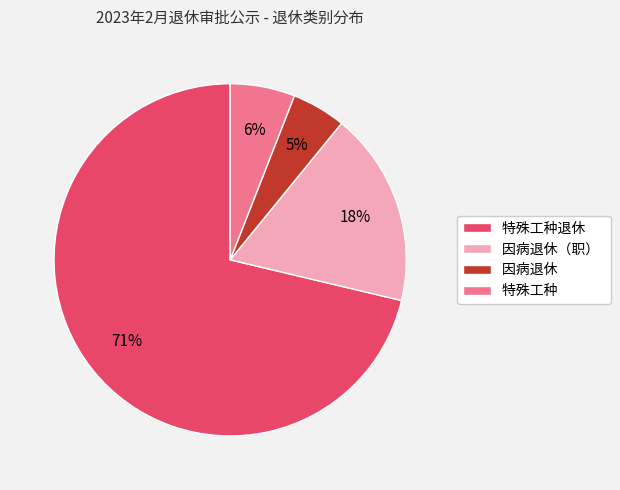

What is the smallest slice in the pie chart?

因病退休